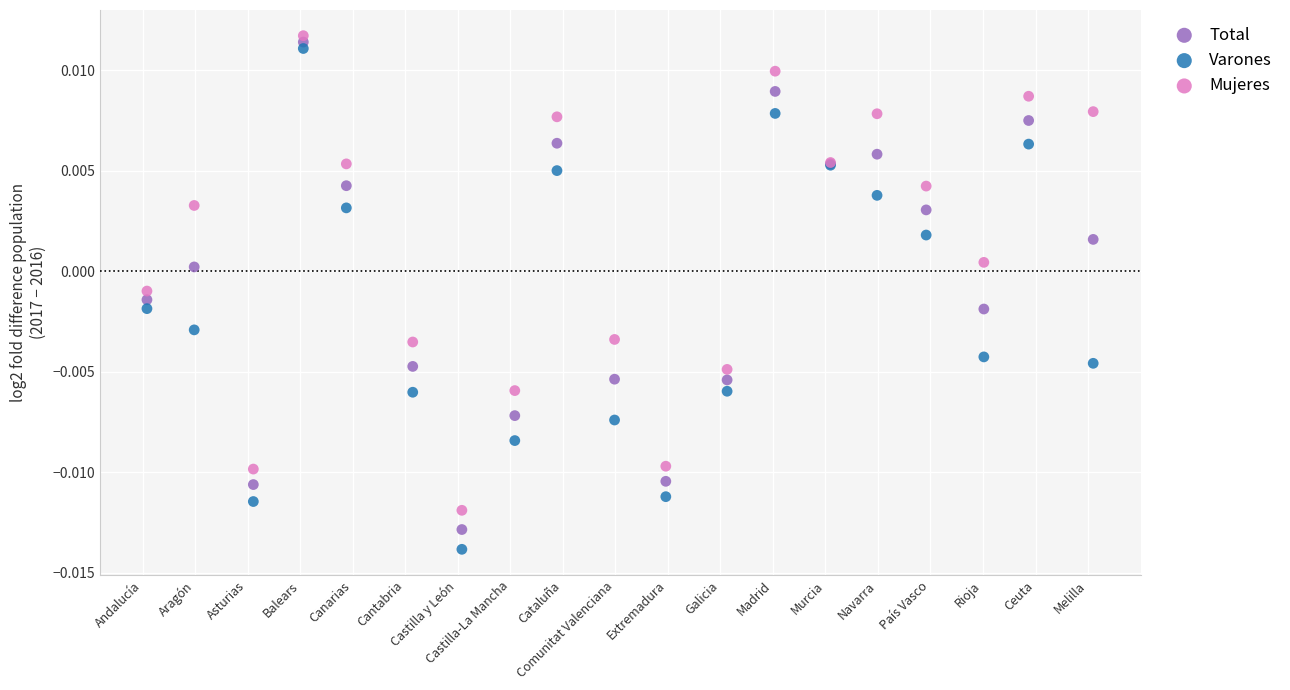

Which series has the largest Y range (max minus min)?

Varones